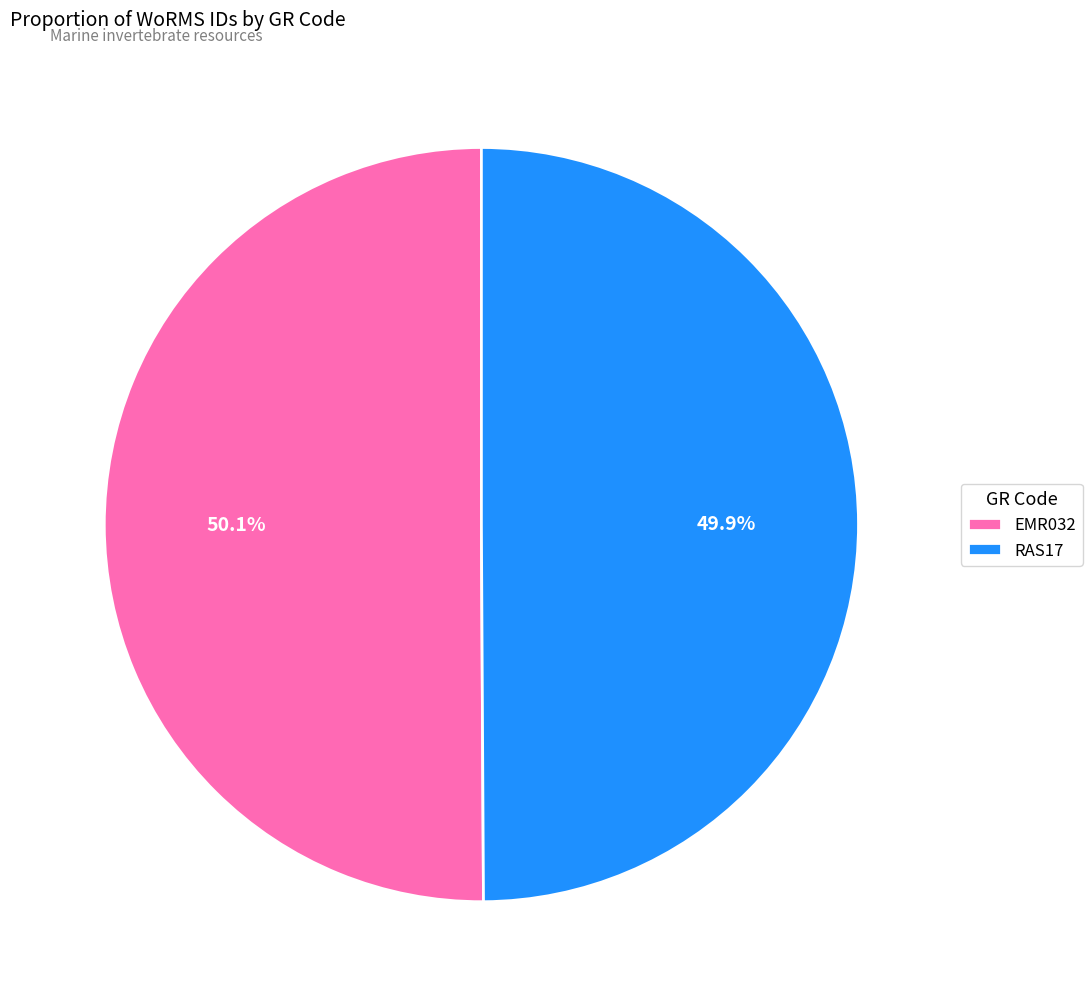

Does any single category account for the majority?

Yes